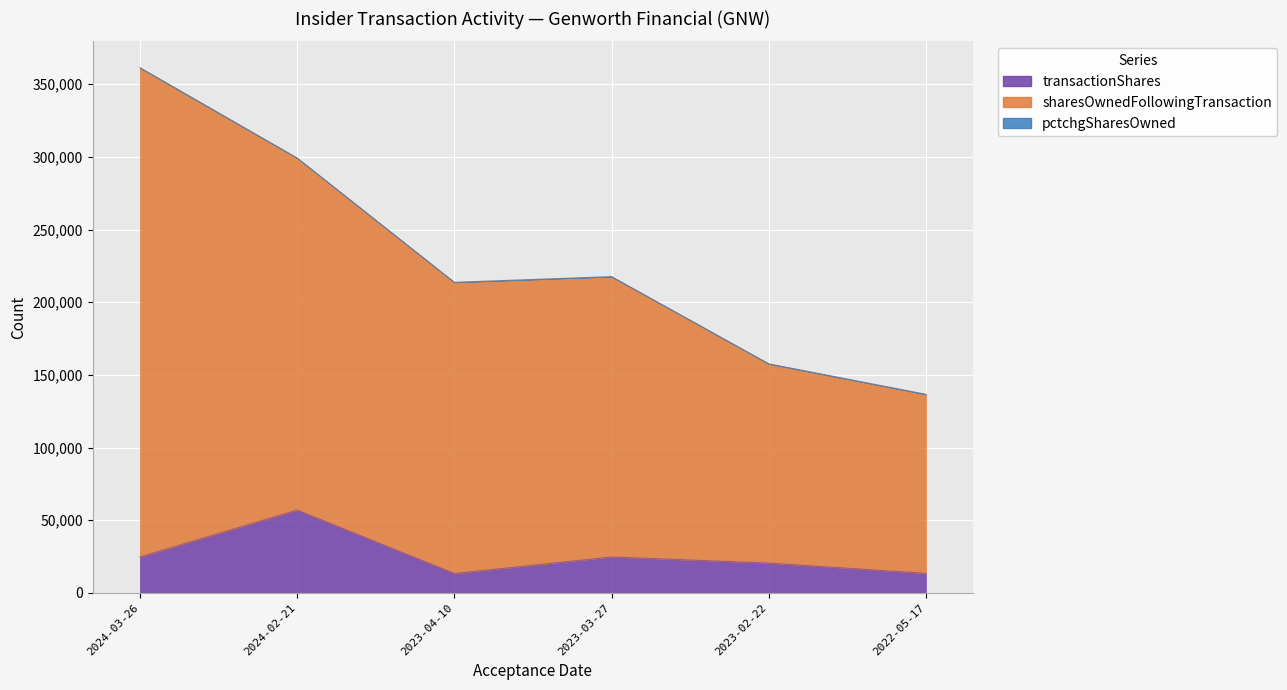

True or false: transactionShares and sharesOwnedFollowingTransaction intersect in this chart.

False